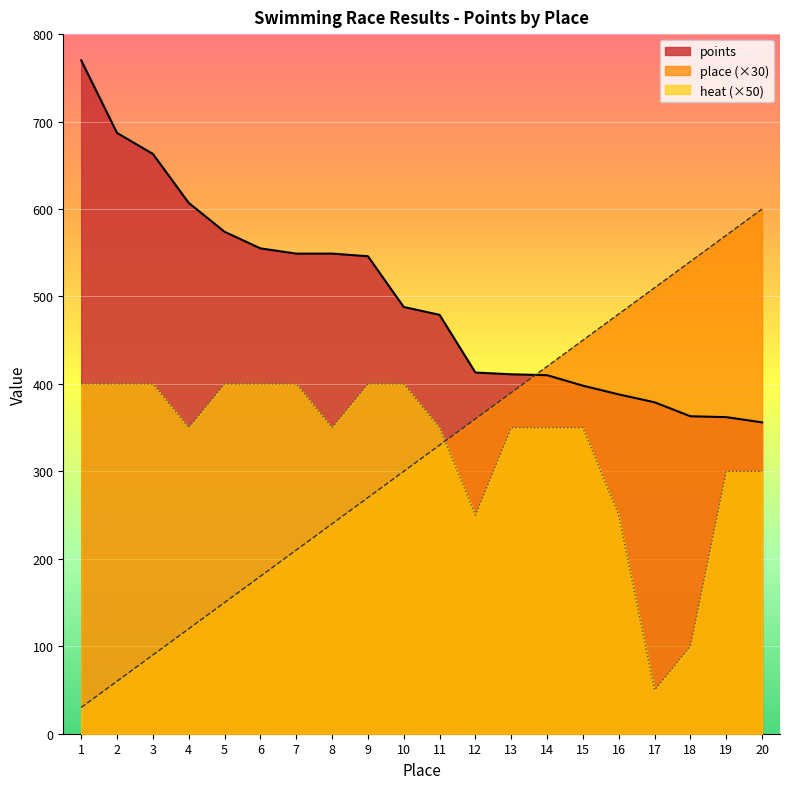

Reading right to left, transcribe all the data shown in this chart.

points: 356	362	363	379	388	398	410	411	413	479	488	546	549	549	555	574	607	663	687	770
place: 600	570	540	510	480	450	420	390	360	330	300	270	240	210	180	150	120	90	60	30
heat: 300	300	100	50	250	350	350	350	250	350	400	400	350	400	400	400	350	400	400	400